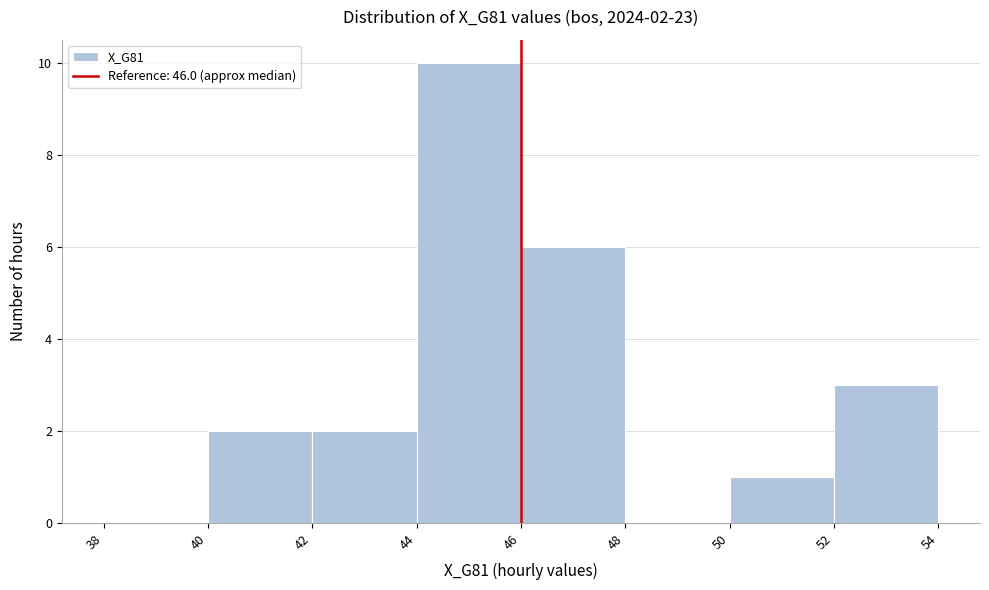

Over which range of the x-axis is the bar tallest?

44 to 46